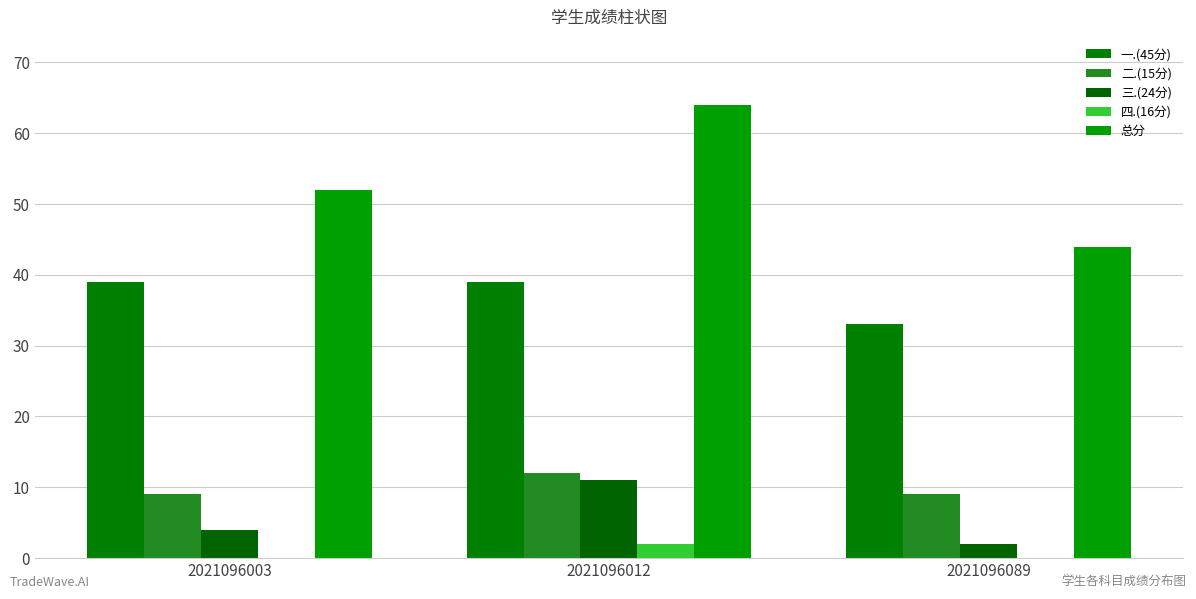

Which category has the lowest value in the 三.(24分) series?

2021096089